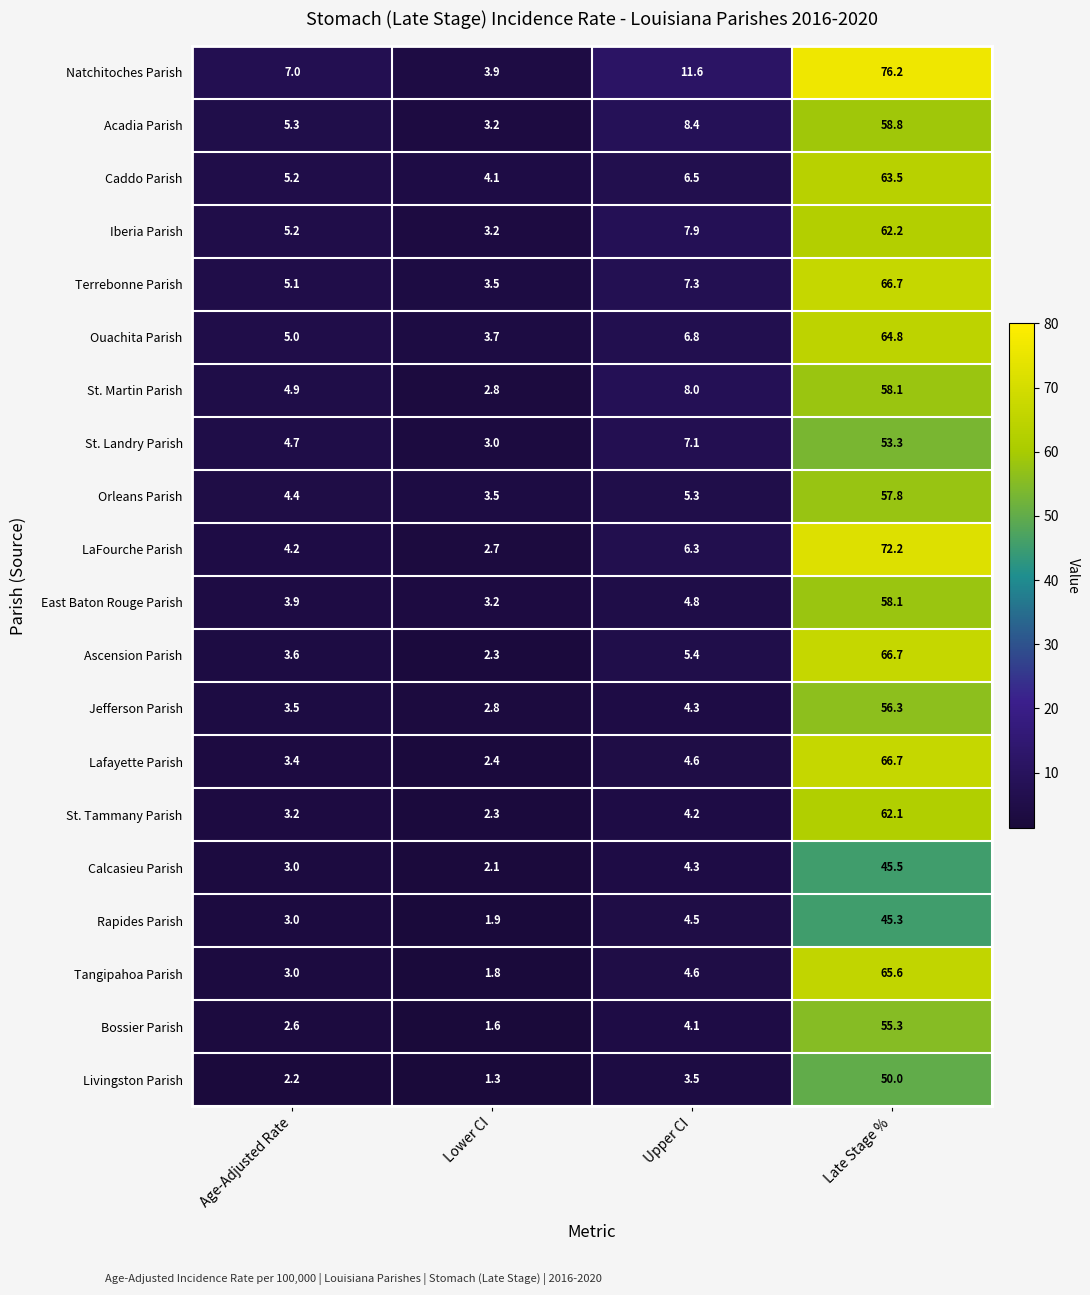

At which label does Caddo Parish first exceed 6?

Upper CI